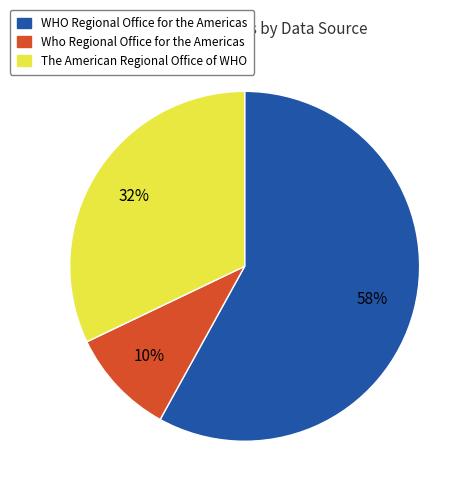

To the nearest percent, what percentage of the pie is The American Regional Office of WHO?

32%